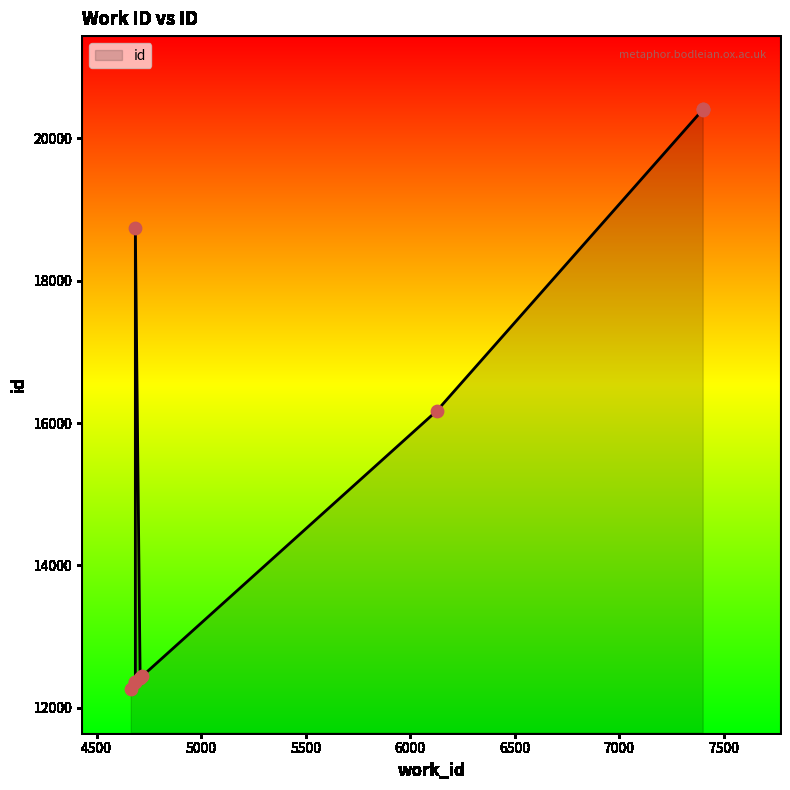

Between 4663 and 7400, which is larger?

7400